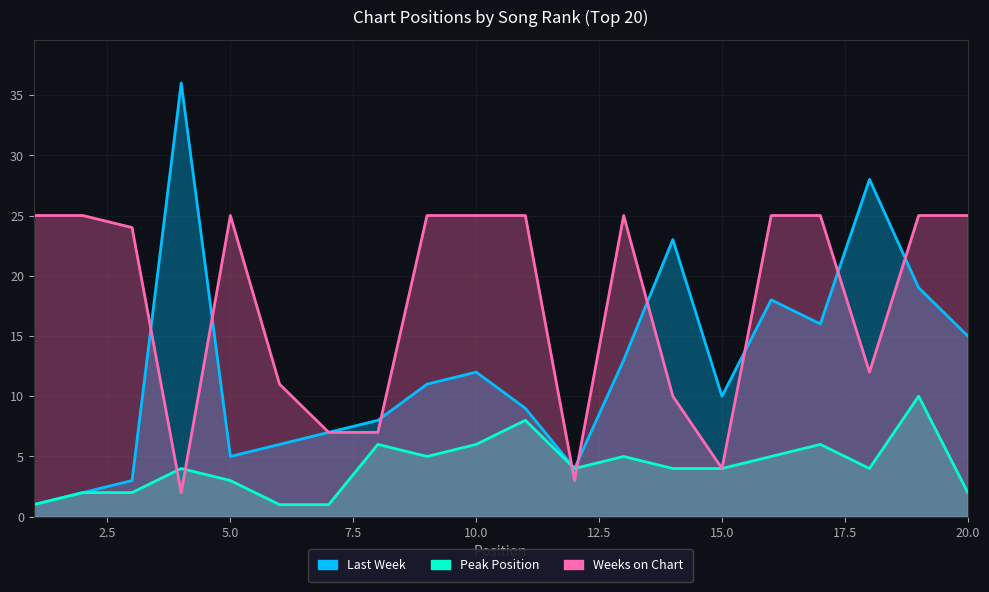

At which category does Last Week reach its first local valley?

5